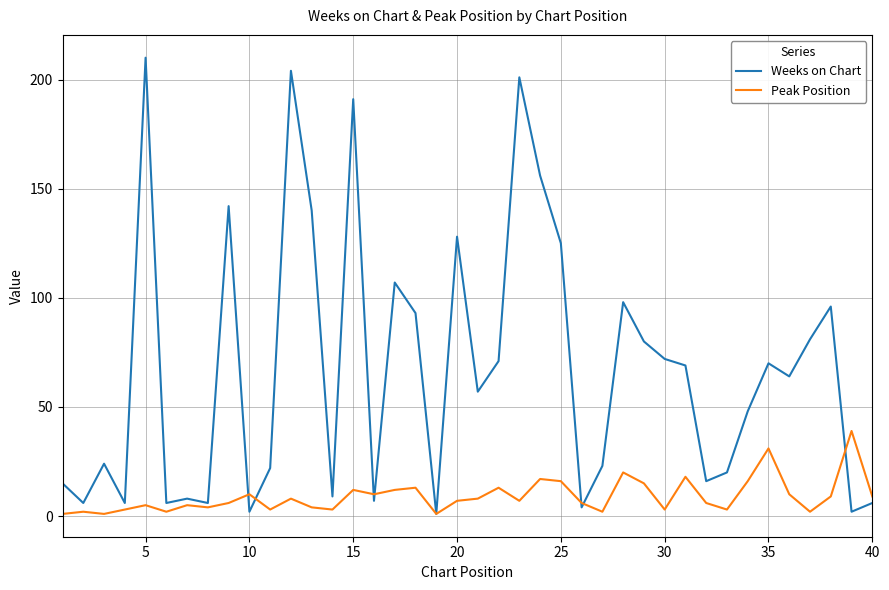

What is the greatest value displayed?

210